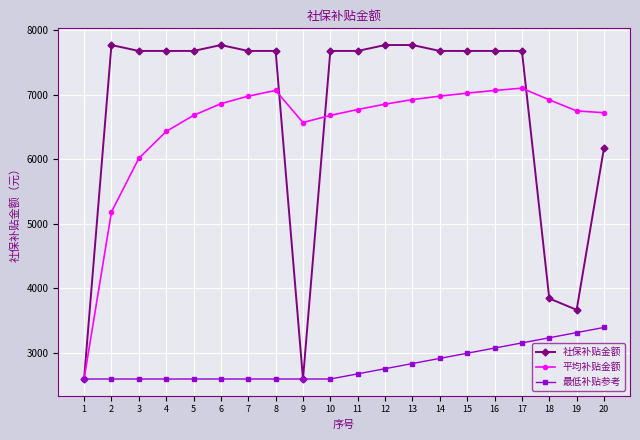

The value of 最低补贴参考 at 14 is 1755.3. True or false?

False